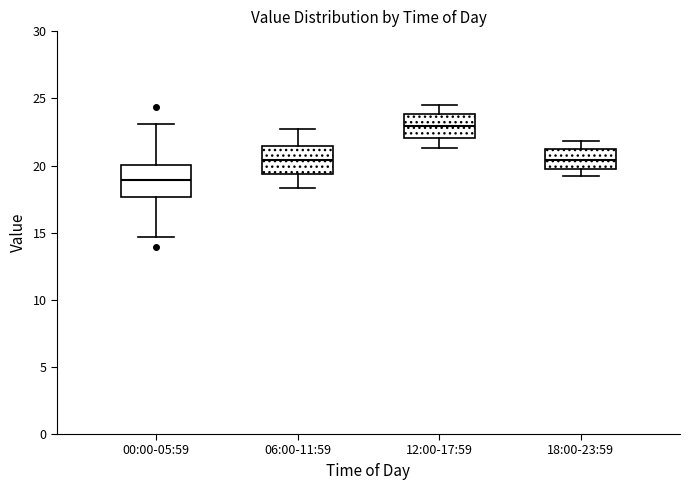

Reading left to right, read every box against the y-axis: the position of its median line, the range the box covers, and the ends of its whiskers. The values are not printed on the chart, so give them approximately, as read against the axis.

00:00-05:59: median 19.0, box 17.5 to 20.0, whiskers 14.5 to 23.0
06:00-11:59: median 20.5, box 19.5 to 21.5, whiskers 18.5 to 22.5
12:00-17:59: median 23.0, box 22.0 to 24.0, whiskers 21.5 to 24.5
18:00-23:59: median 20.5, box 20.0 to 21.0, whiskers 19.0 to 22.0